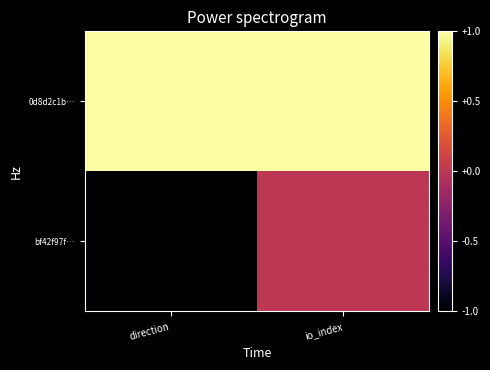

At which category is the sum across all series the highest?

io_index